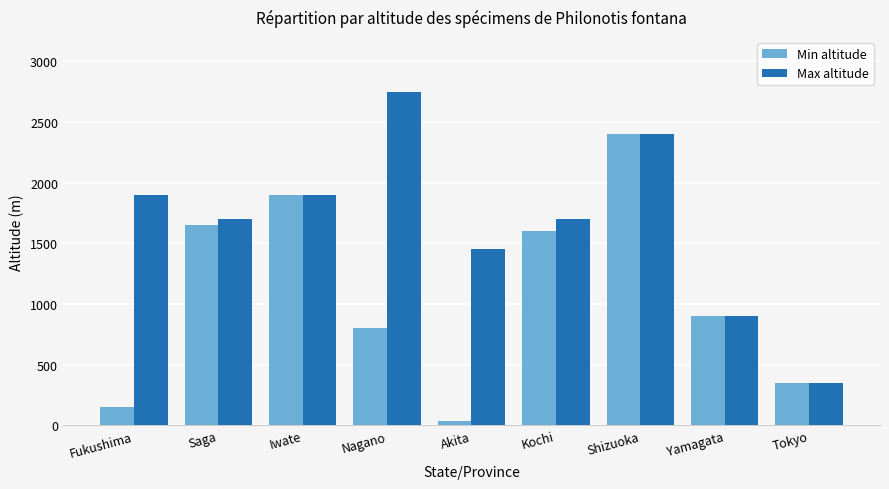

What is the label of the 9th bar from the left?

Tokyo